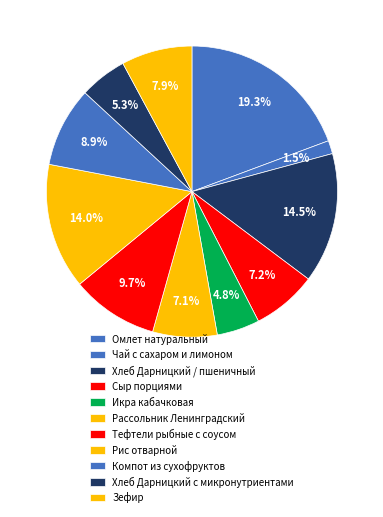

To the nearest percent, what is the combined percentage of Рис отварной and Рассольник Ленинградский?

21%